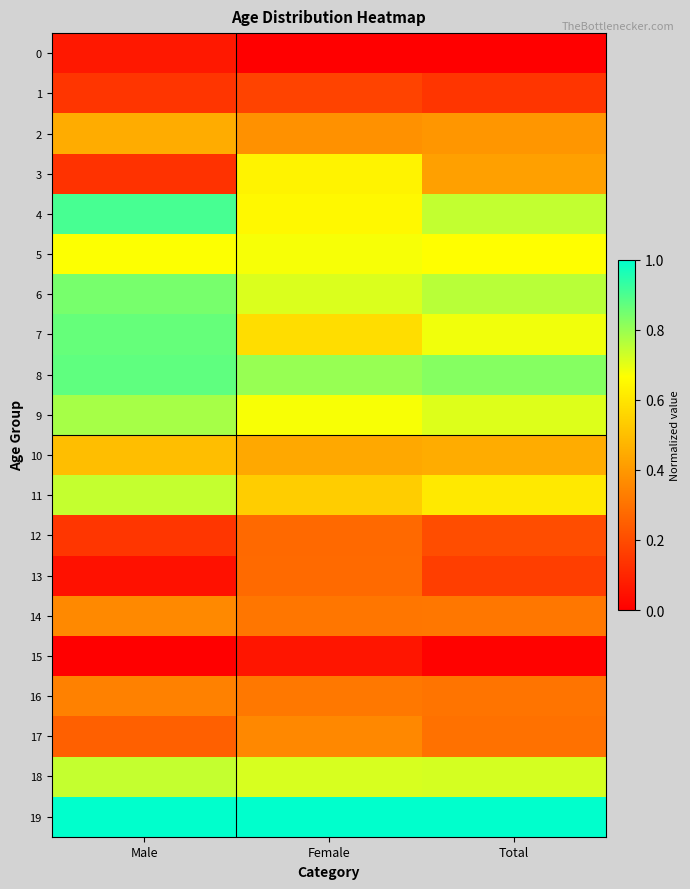

Which series has the widest spread of values?

3